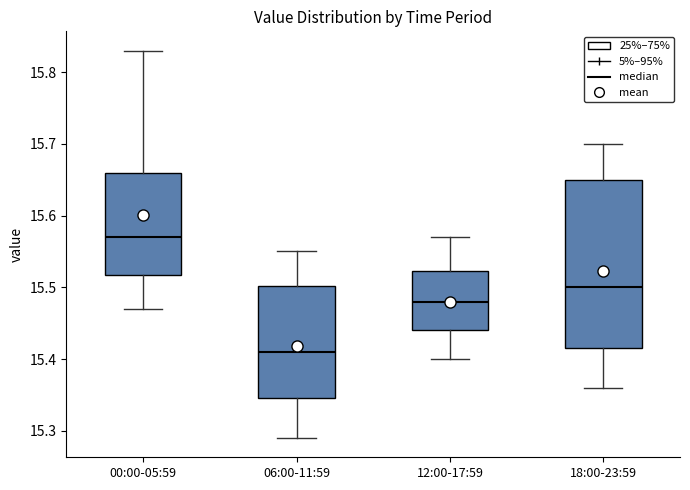

Which box has the highest median line?

00:00-05:59